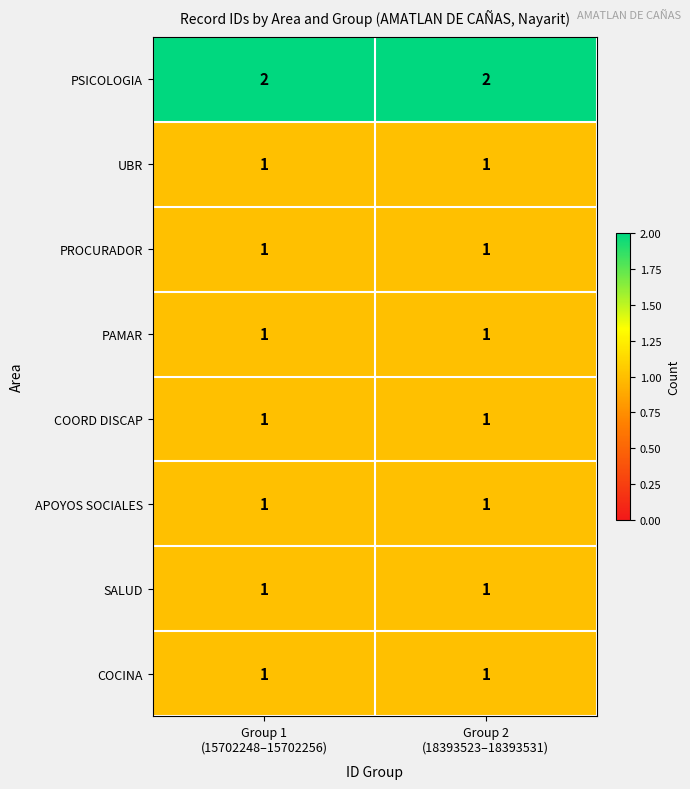

Reading left to right, extract all data points from this chart.

PSICOLOGIA: 2	2
UBR: 1	1
PROCURADOR: 1	1
PAMAR: 1	1
COORD DISCAP: 1	1
APOYOS SOCIALES: 1	1
SALUD: 1	1
COCINA: 1	1